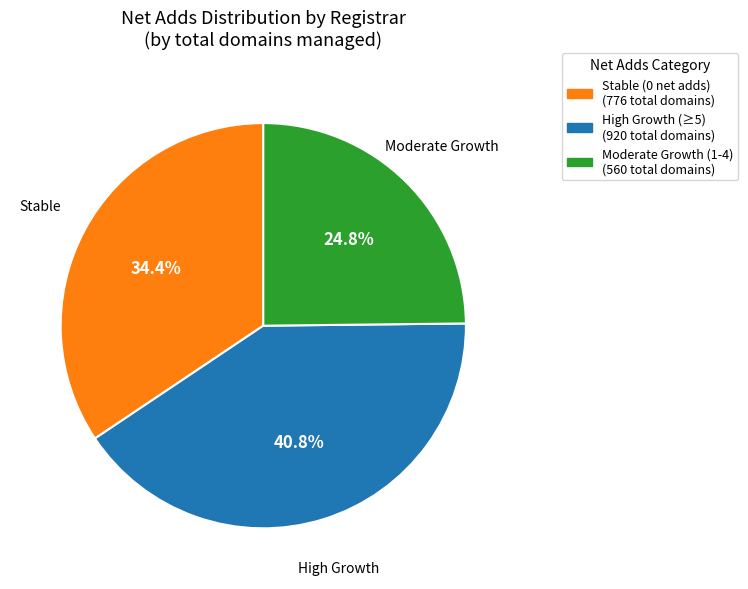

Is there a majority slice in this chart?

No